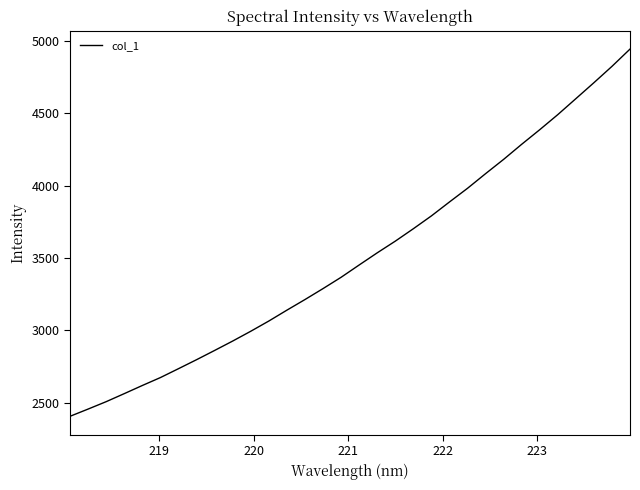

What is the minimum value shown in the chart?

2407.2